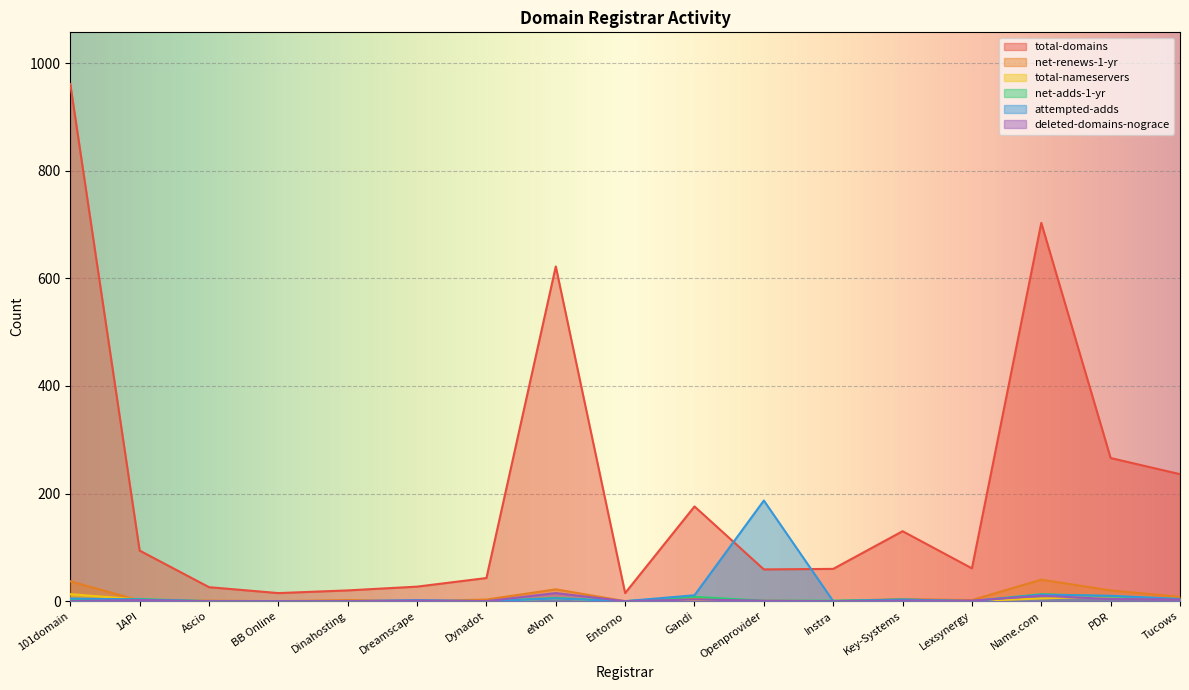

What position from the left is Ascio?

3